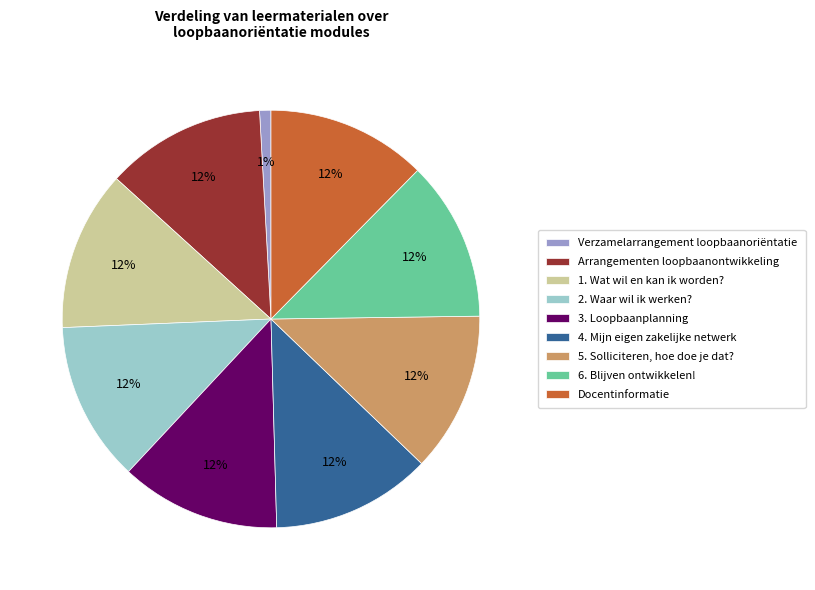

To the nearest percent, what is the combined percentage of 5. Solliciteren, hoe doe je dat? and Verzamelarrangement loopbaanoriëntatie?

13%